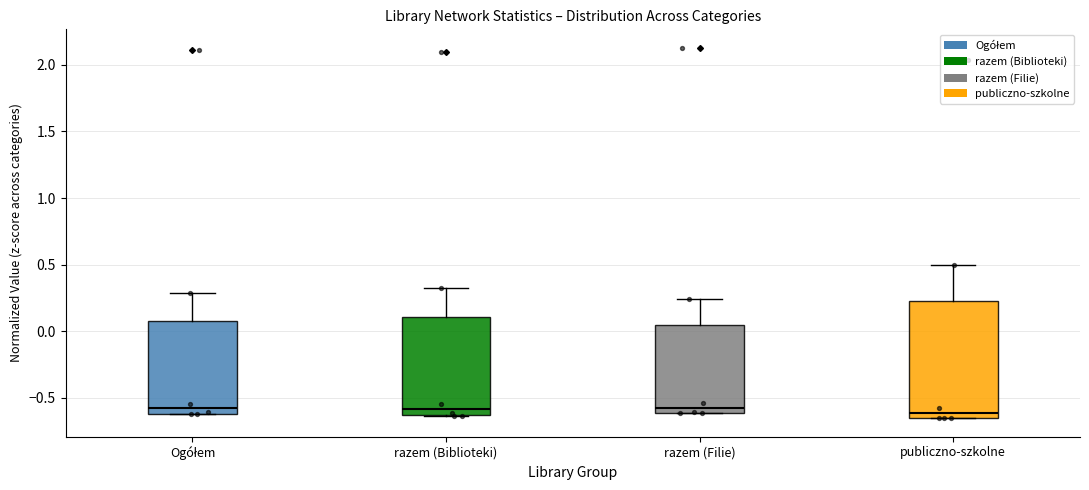

Reading left to right, read every box against the y-axis: the position of its median line, the range the box covers, and the ends of its whiskers. The values are not printed on the chart, so give them approximately, as read against the axis.

Ogółem: median -0.60 (just above the box's lower edge), box -0.60 to 0.10, whiskers -0.60 to 0.30
razem (Biblioteki): median -0.60, box -0.65 to 0.10, whiskers -0.65 to 0.35
razem (Filie): median -0.55, box -0.60 to 0.05, whiskers -0.60 to 0.25
publiczno-szkolne: median -0.60, box -0.65 to 0.25, whiskers -0.65 to 0.50